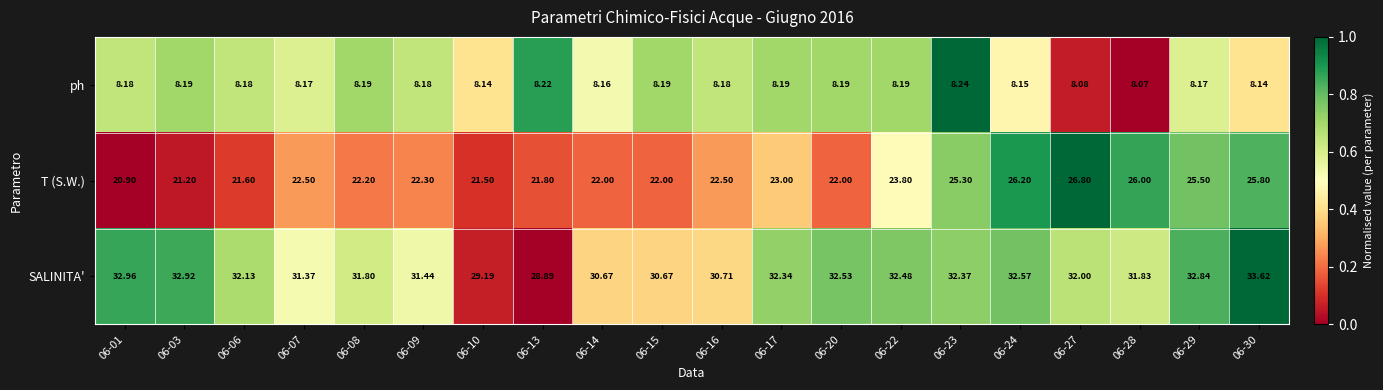

At 06-23, list the series in order from largest to smallest.

SALINITA', T (S.W.), ph